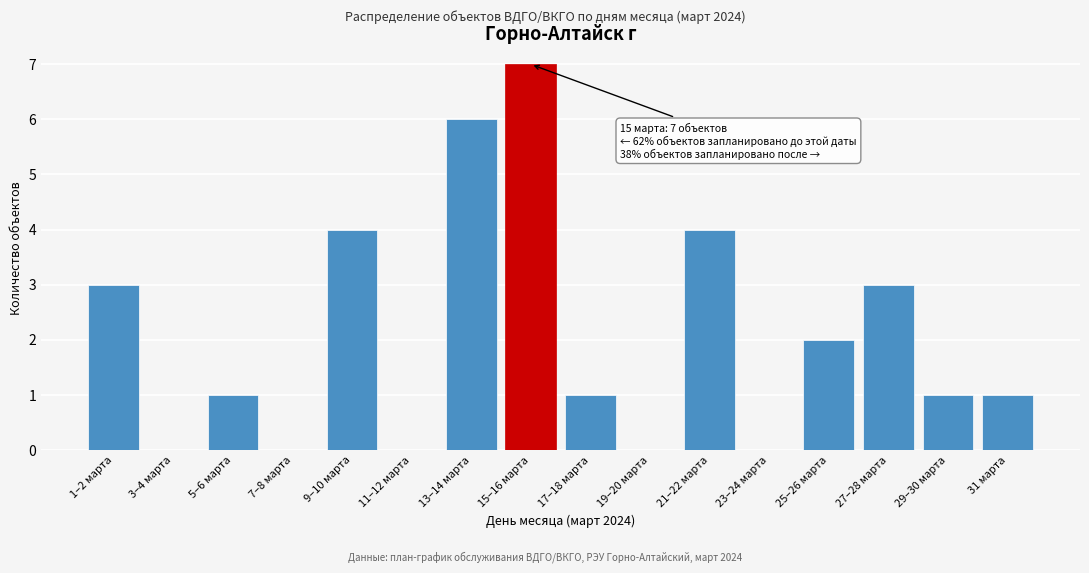

Reading right to left, extract all data points from this chart.

31 марта=1	29–30 марта=1	27–28 марта=3	25–26 марта=2	23–24 марта=0	21–22 марта=4	19–20 марта=0	17–18 марта=1	15–16 марта=7	13–14 марта=6	11–12 марта=0	9–10 марта=4	7–8 марта=0	5–6 марта=1	3–4 марта=0	1–2 марта=3